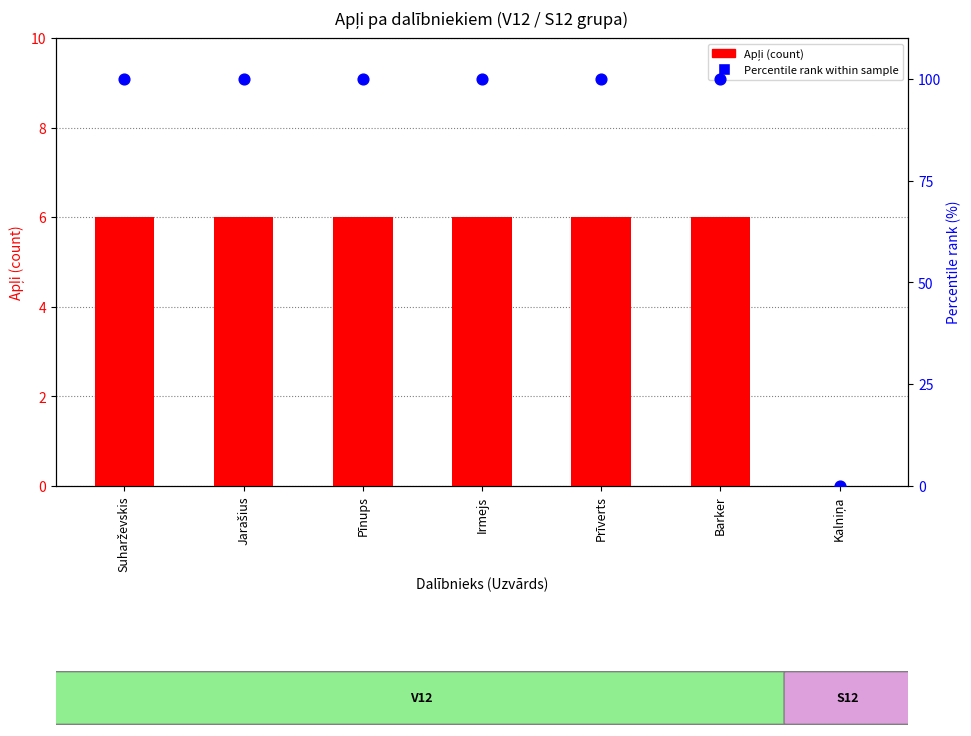

Which series has the largest total across all categories?

Percentile rank within sample